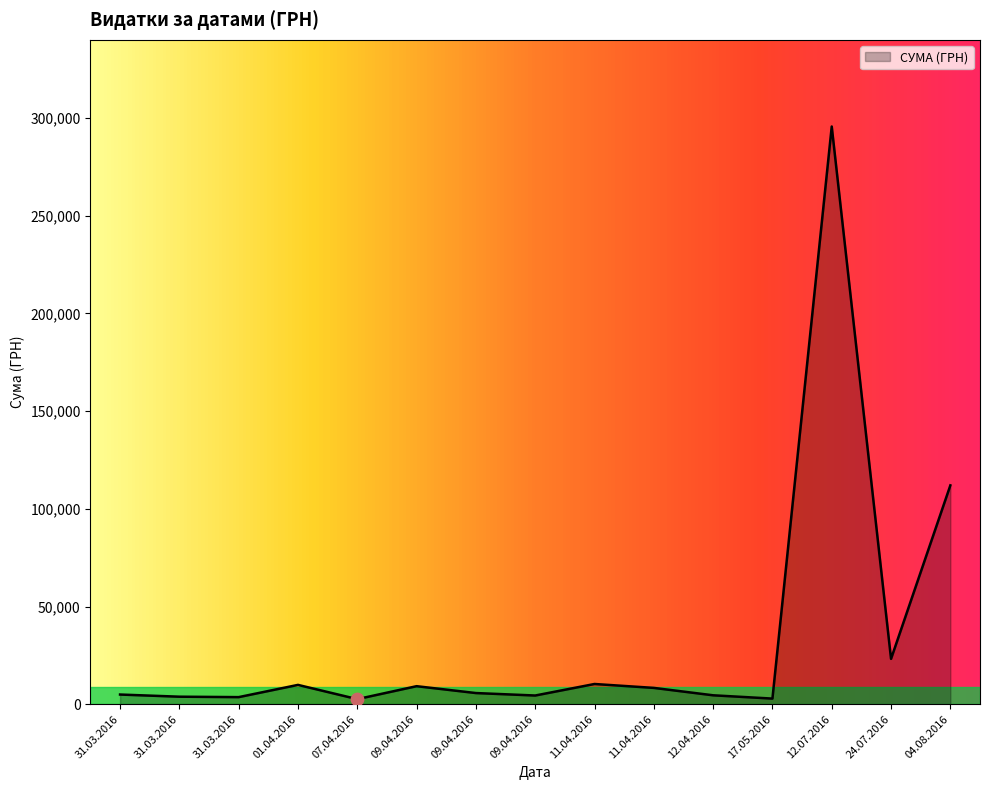

How many lines are shown in the chart?

1